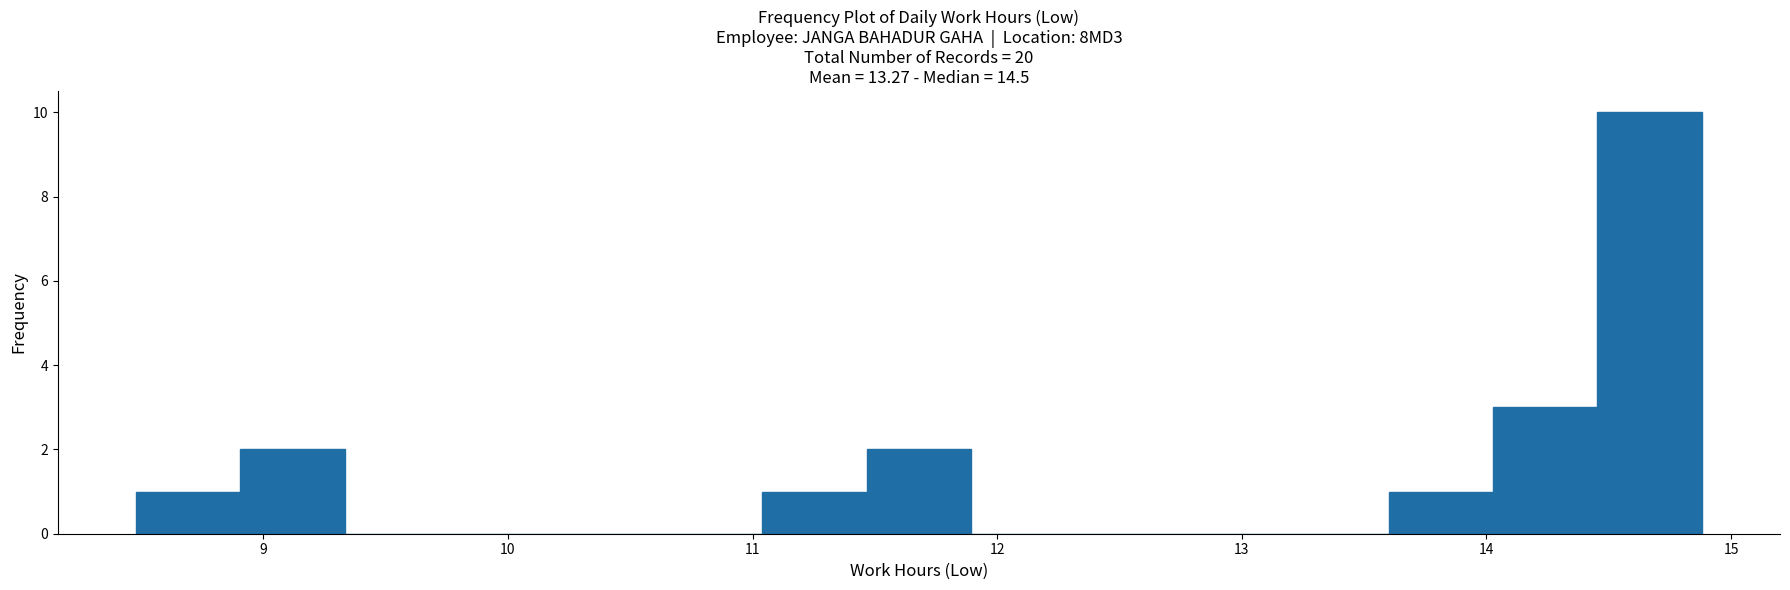

Which range on the x-axis has the tallest bar?

14.5 to 14.9